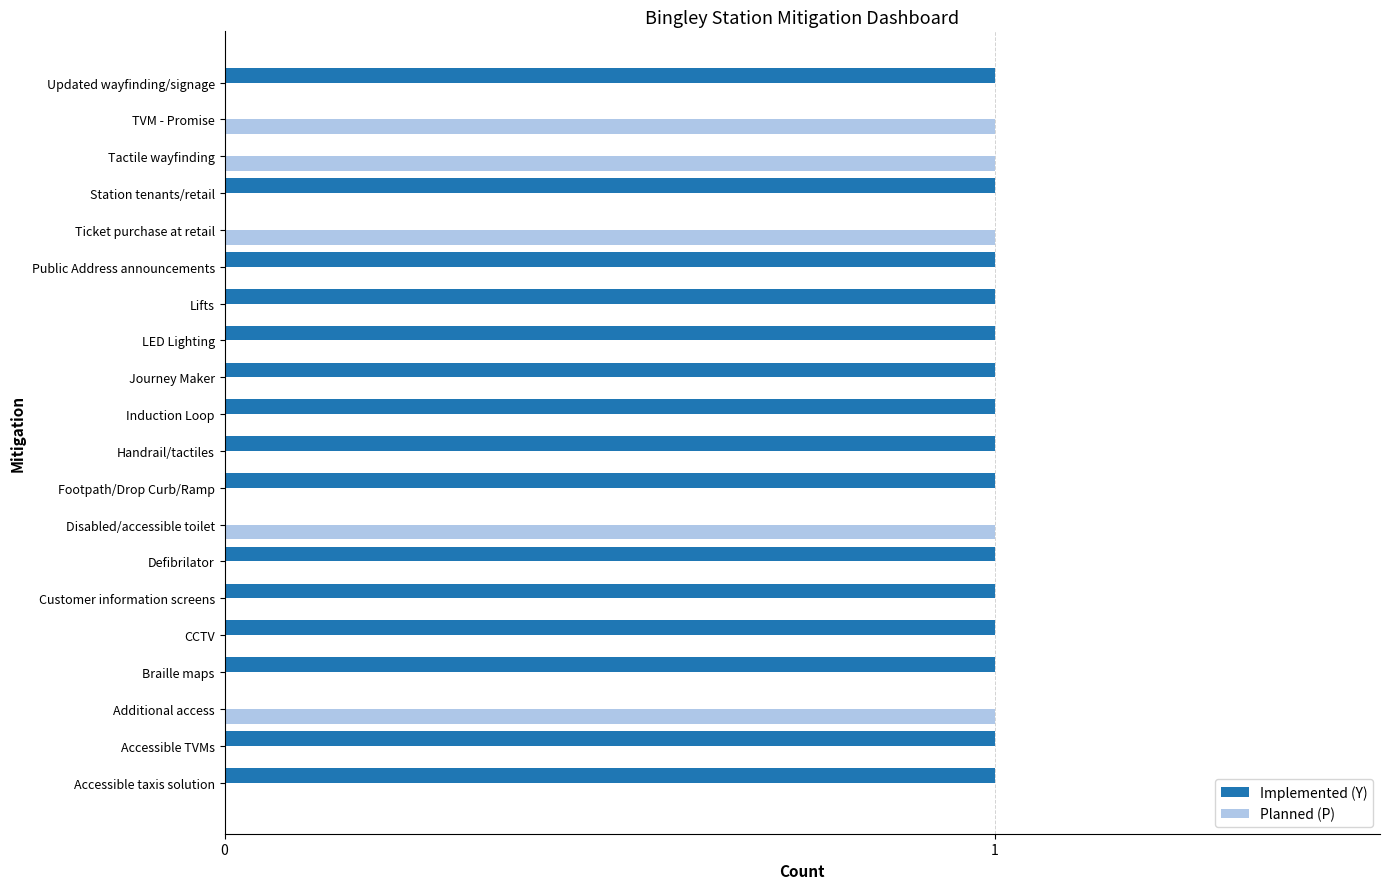

What is the sum of all Planned (P) values?

5